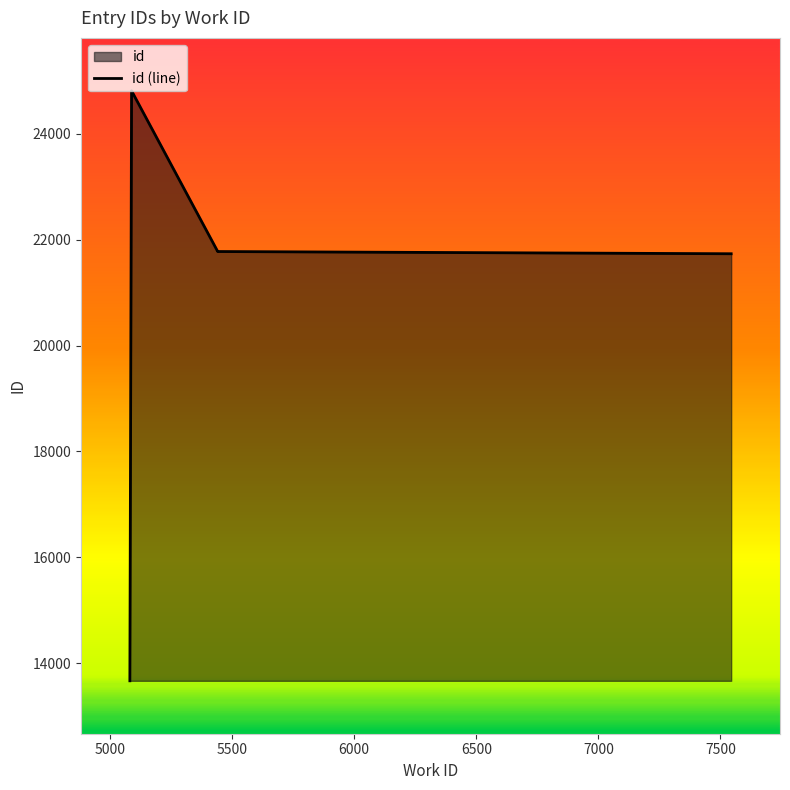

How many lines are shown in the chart?

1